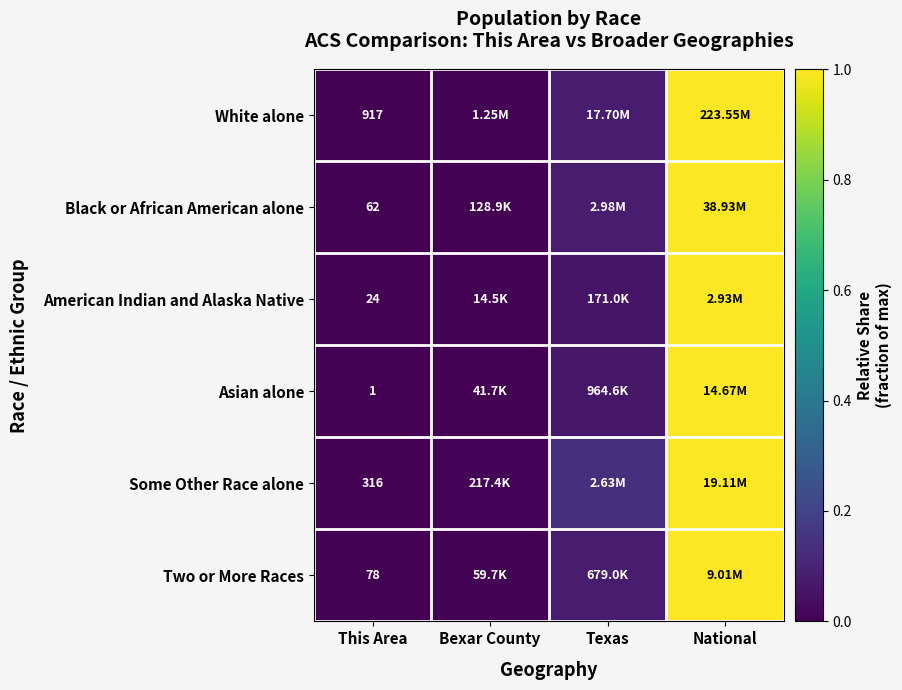

At This Area, list the series in order from largest to smallest.

White alone, Some Other Race alone, Two or More Races, Black or African American alone, American Indian and Alaska Native, Asian alone